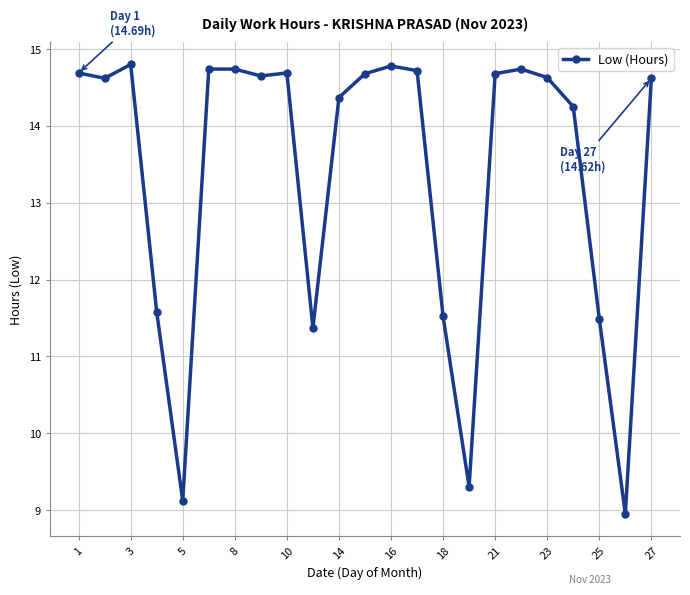

What is the difference between the second highest and minimum values?

5.8